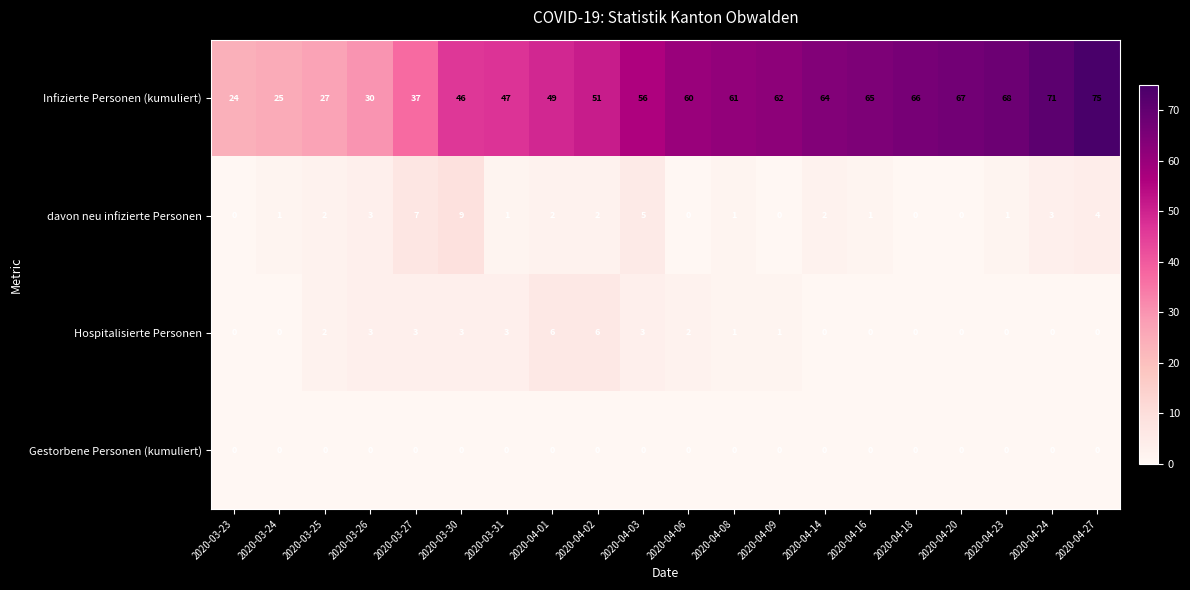

What is the sum of all Hospitalisierte Personen values?

33